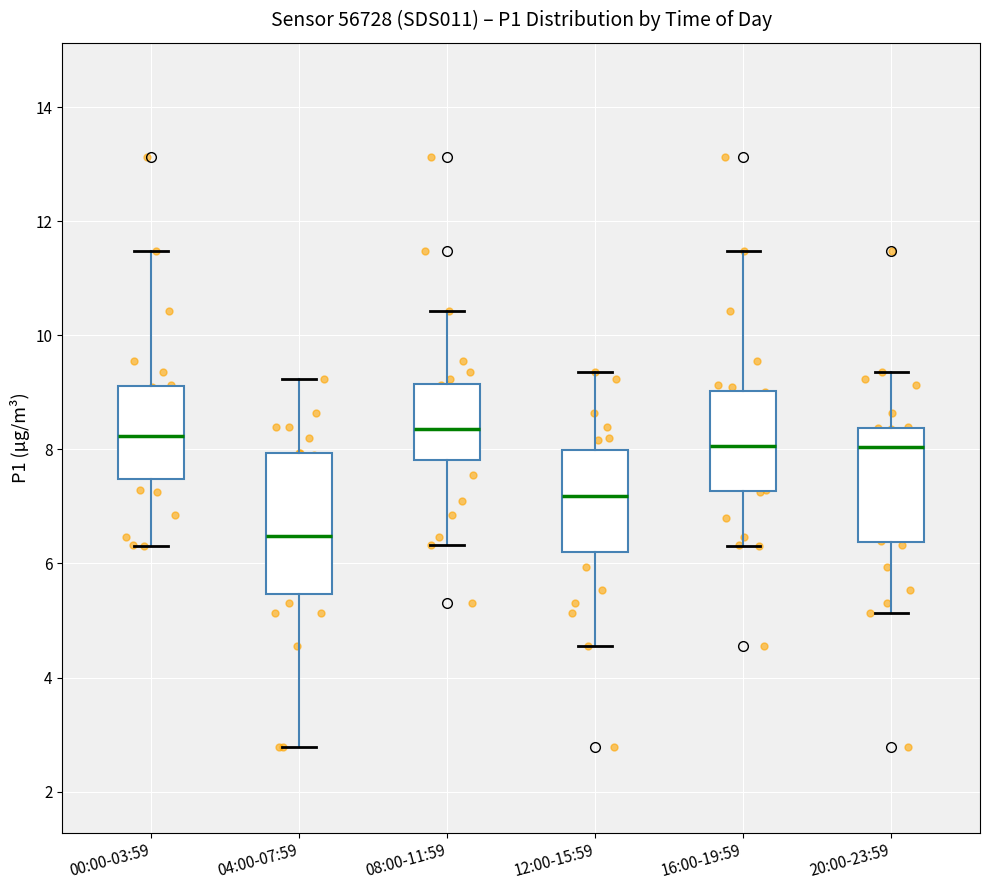

Where does the median line of the box for 16:00-19:59 sit on the y-axis? The values are not printed on the chart, so give them approximately, as read against the axis.

8.0